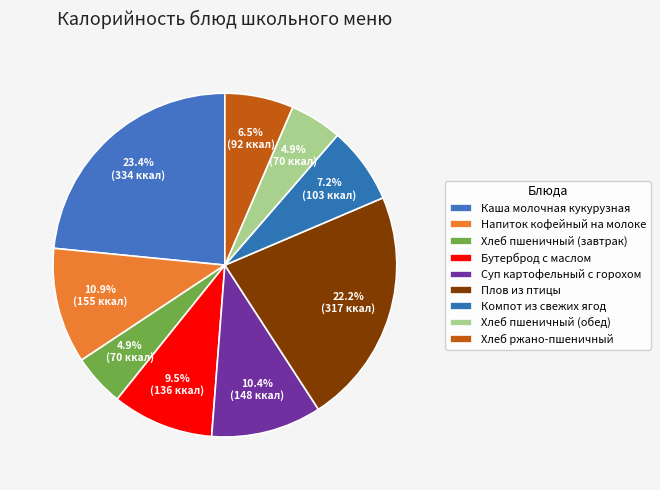

What is the change in value from Напиток кофейный на молоке to Суп картофельный с горохом?

-7